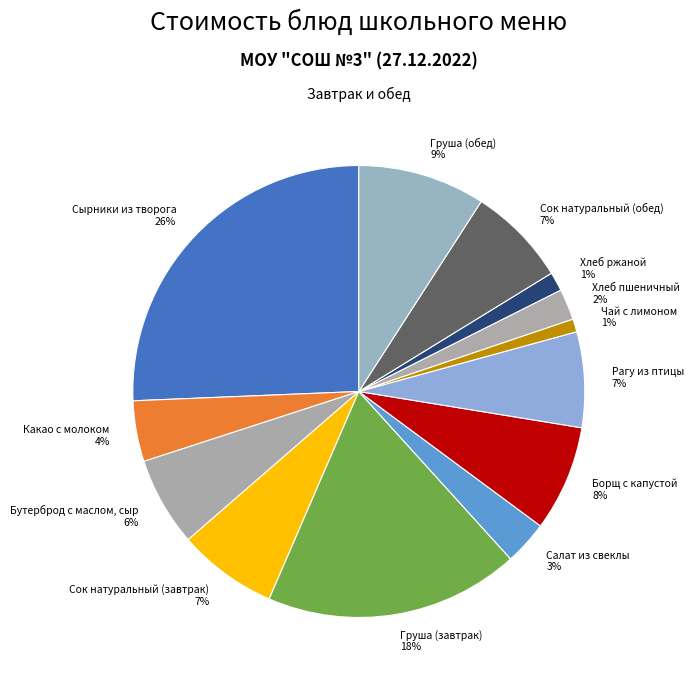

Between Какао с молоком and Сок натуральный (завтрак), which is larger?

Сок натуральный (завтрак)